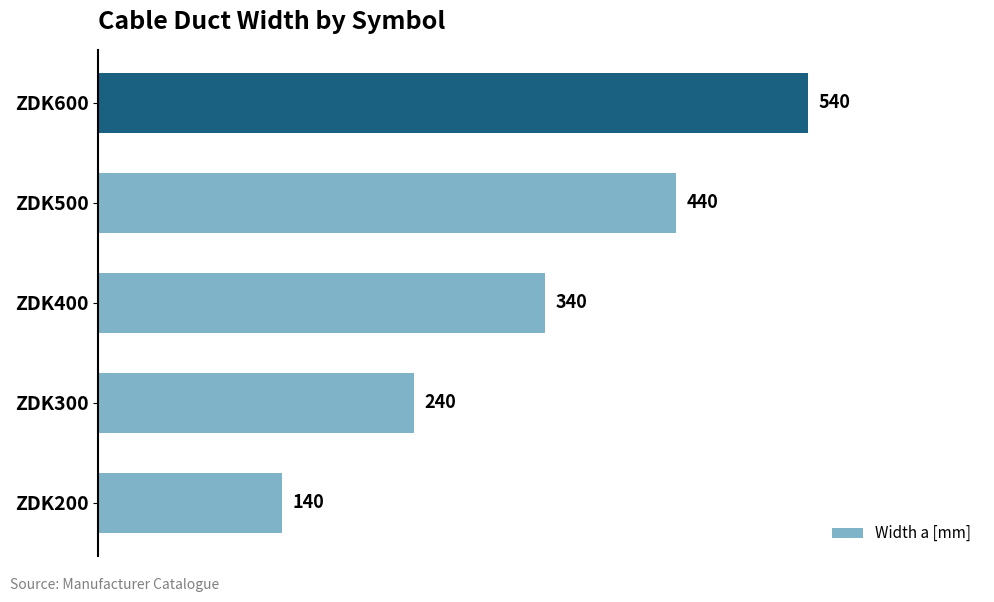

Which category has the lowest value across all series?

ZDK200